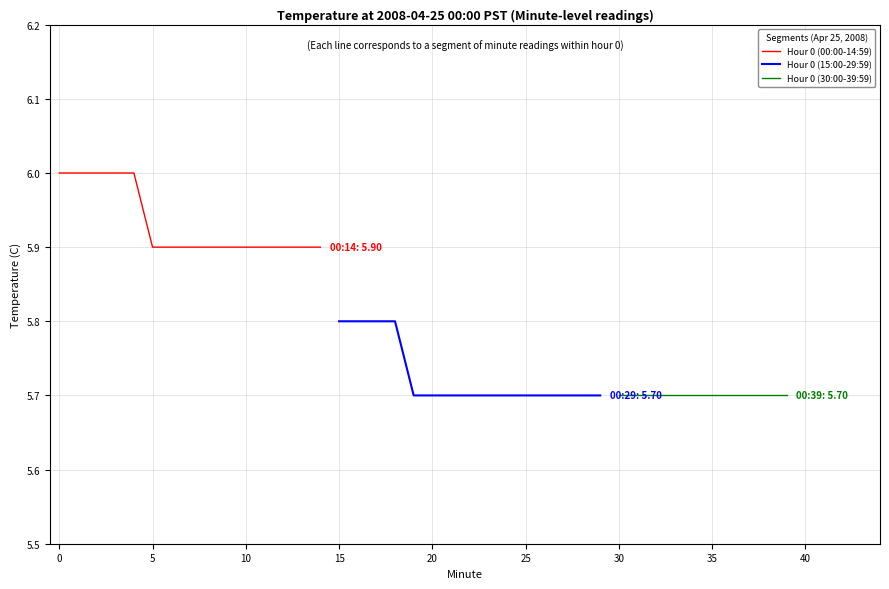

What is the maximum value for Hour 0 (15:00-29:59)?

5.8